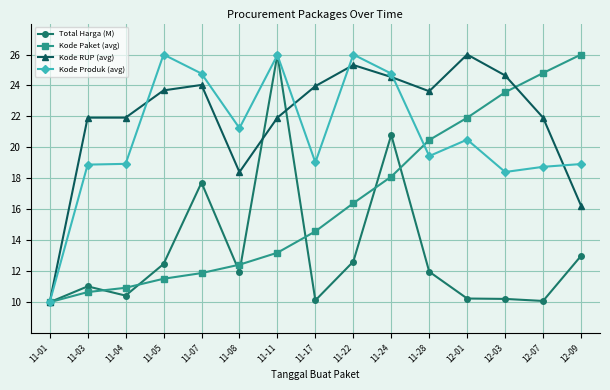

At which label does Kode Paket (avg) first exceed 14?

11-17